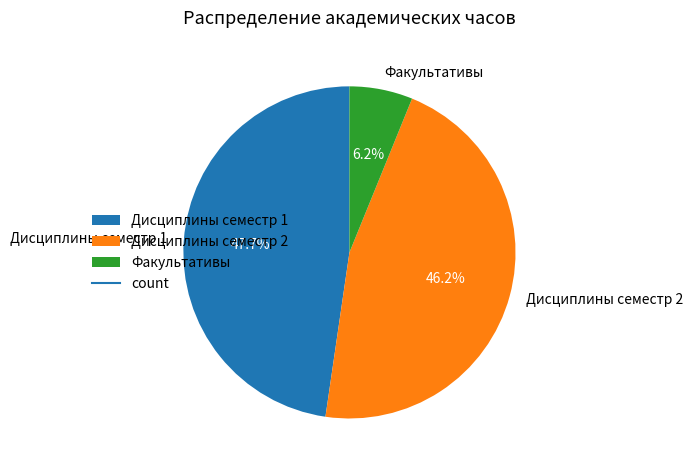

To the nearest percent, what portion does Факультативы represent?

6%